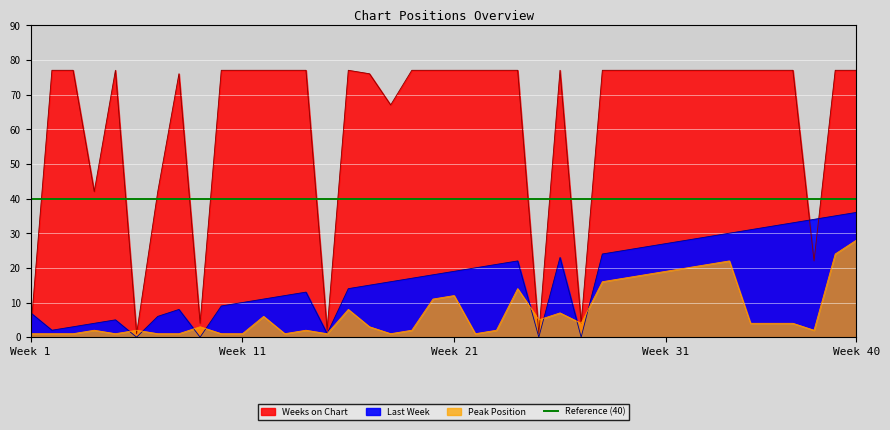

What is the sum of the Weeks on Chart values at 15 and 40?

79